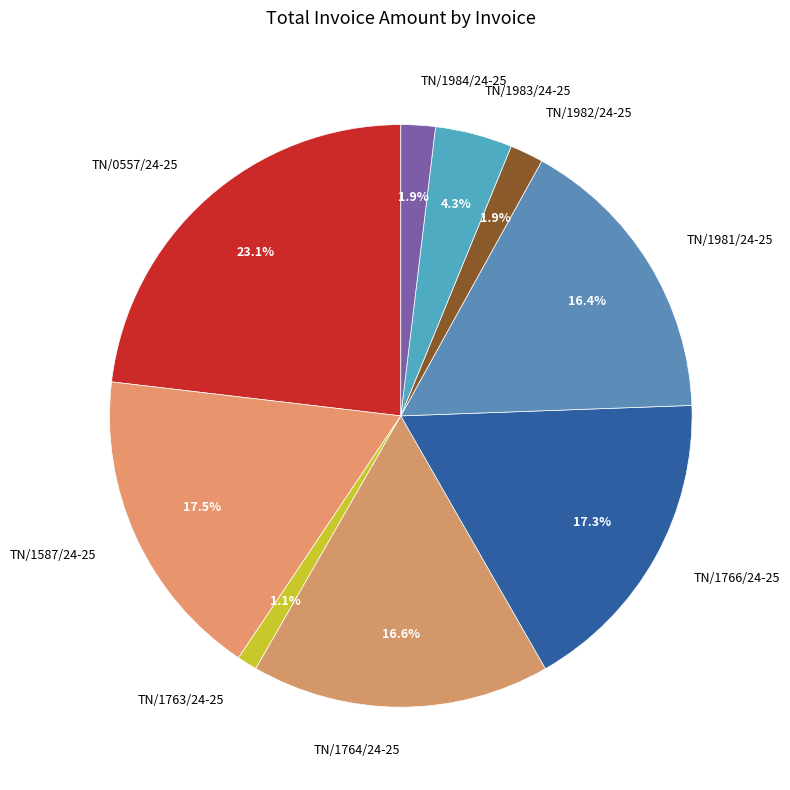

What is the ratio of the value at TN/0557/24-25 to the value at TN/1766/24-25?

1.3